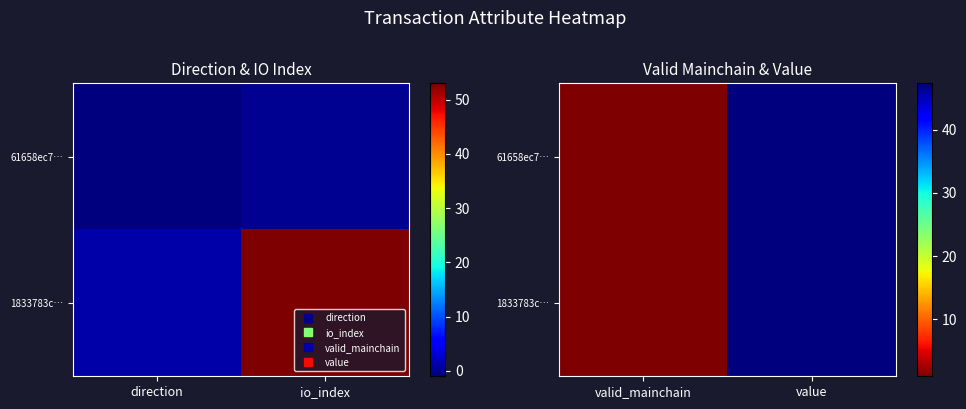

How many series are shown in this chart?

2